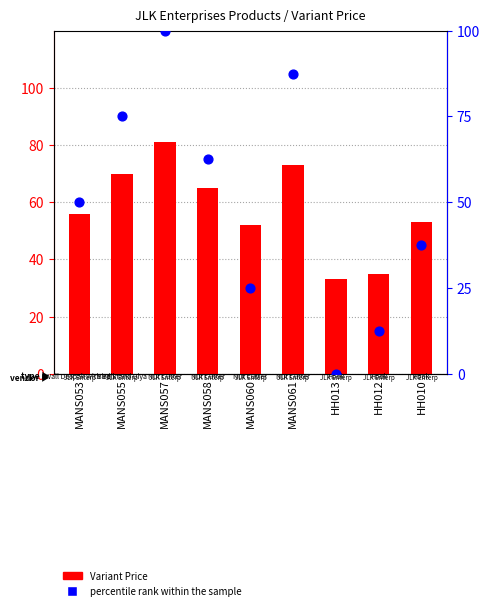

Which series contains the lowest Y value?

percentile rank within the sample